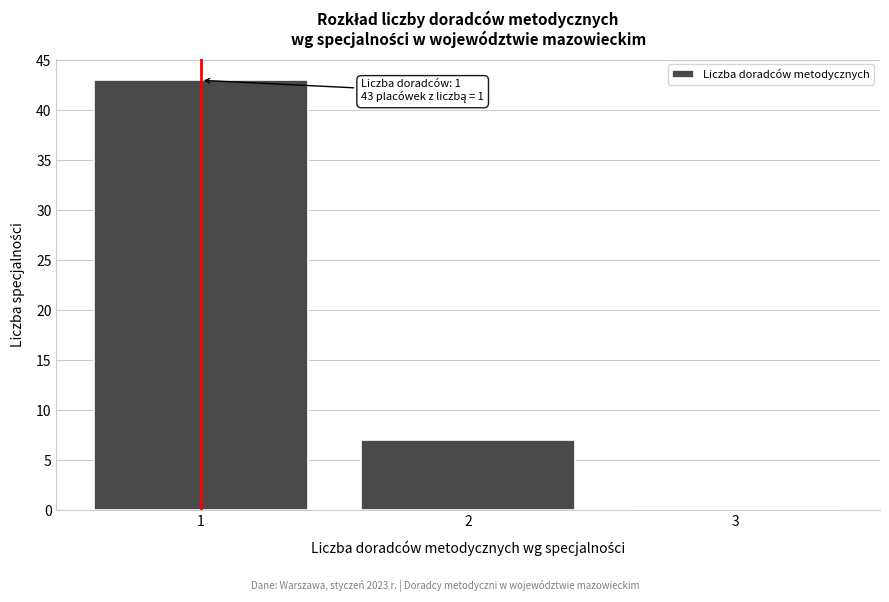

Reading left to right, what are all the values shown in this chart?

1=43	2=7	3=0